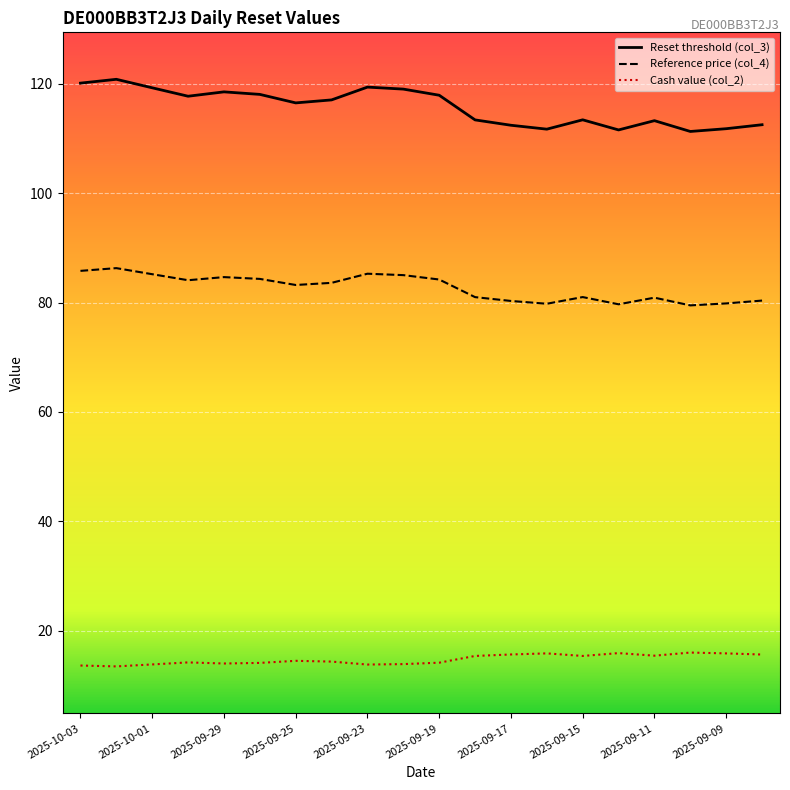

What is the minimum value shown in the chart?

13.5